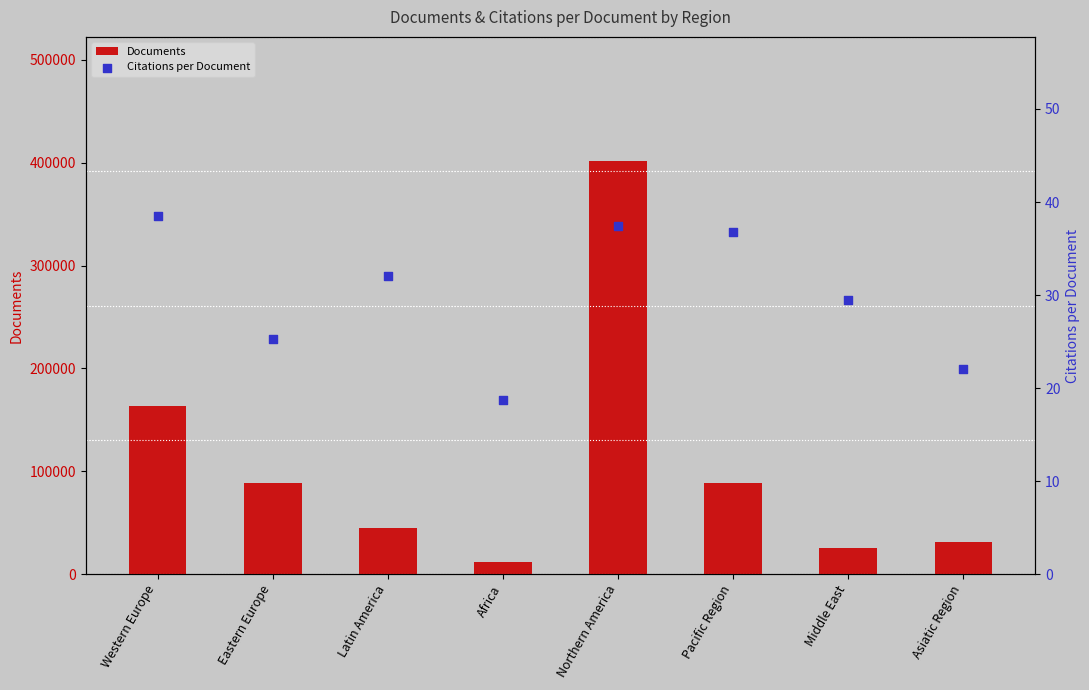

Which series contains the lowest Y value?

Citations per Document